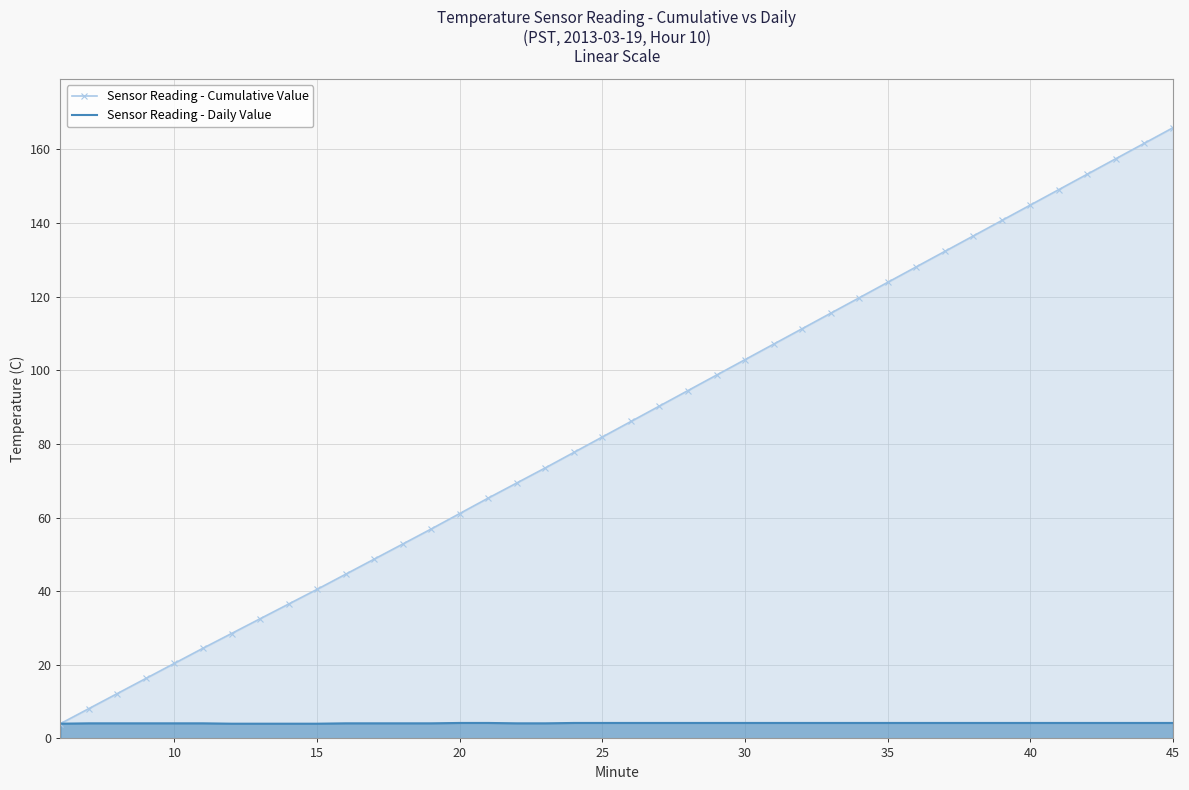

List the series in order of their overall mean, highest first.

Sensor Reading - Cumulative Value, Sensor Reading - Daily Value